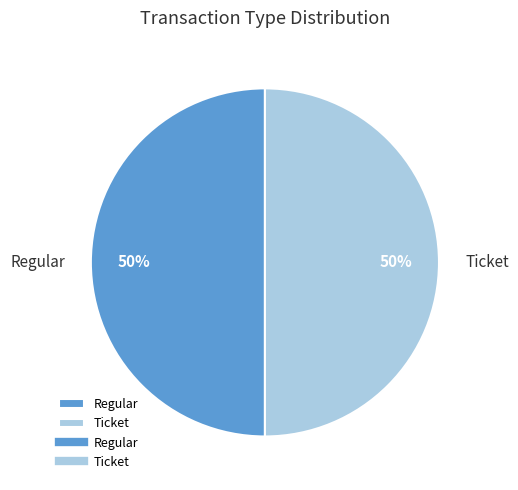

The Ticket slice represents 64% of the pie. True or false?

False